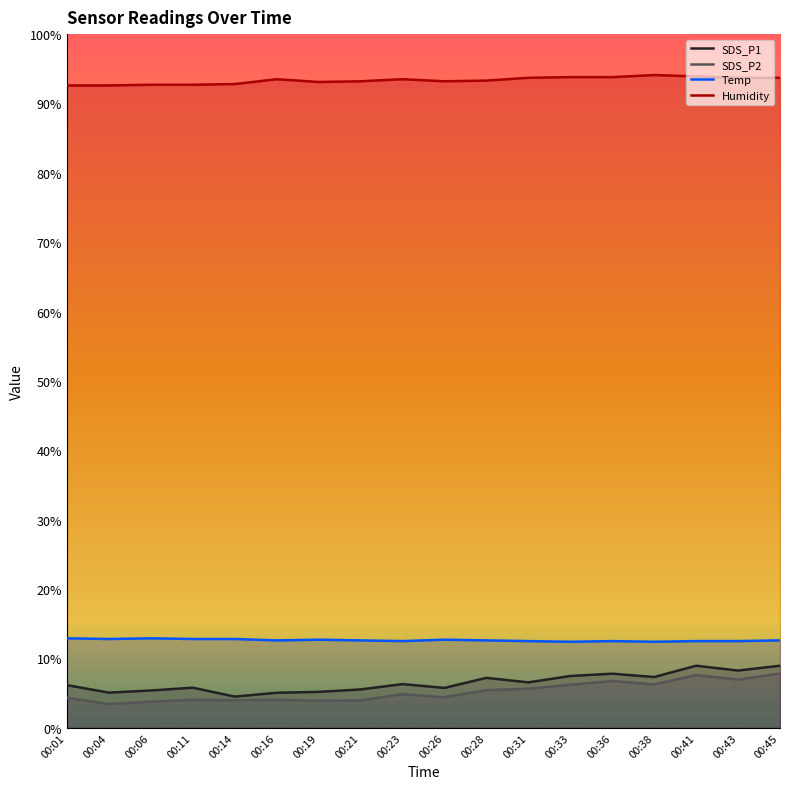

Read the SDS_P2 value at 00:26.

4.4